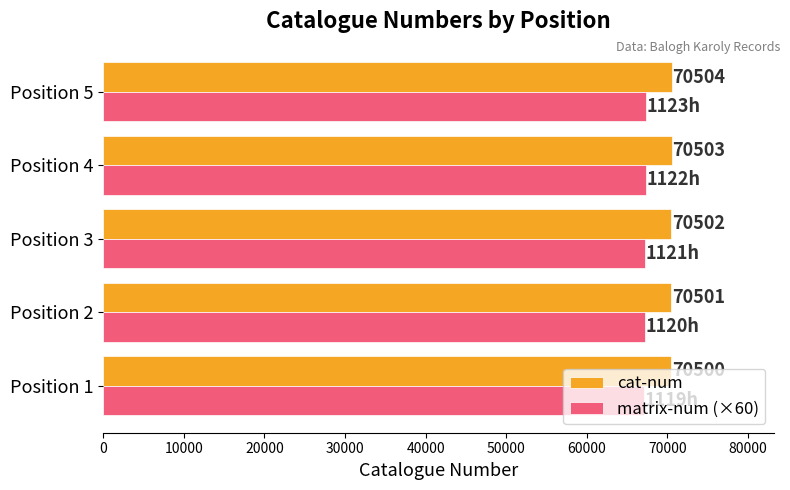

Is the value of cat-num at Position 3 greater than the value of matrix-num (×60) at Position 2?

Yes